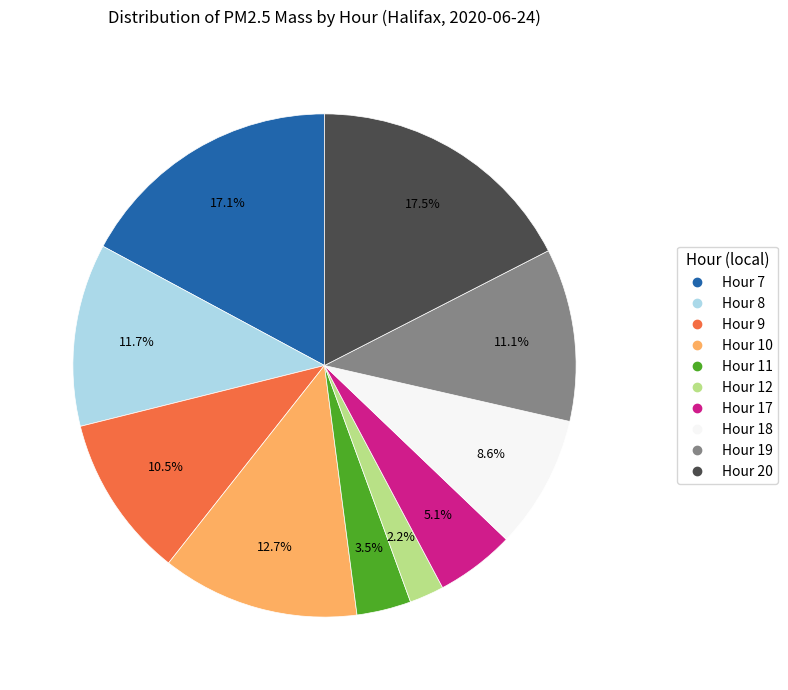

Does any single category account for the majority?

No